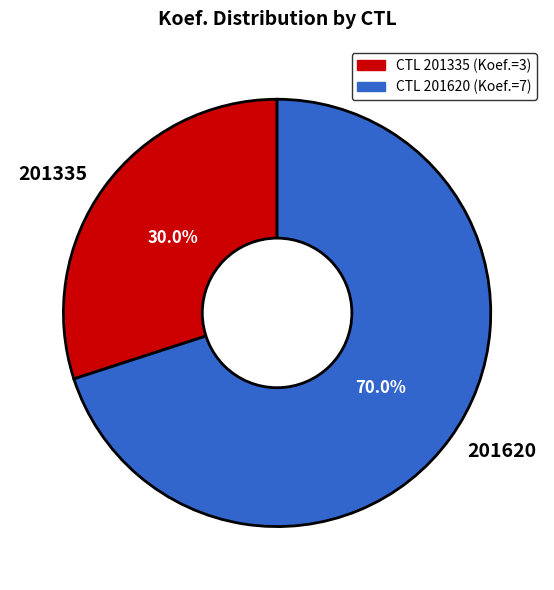

Is there a majority slice in this chart?

Yes